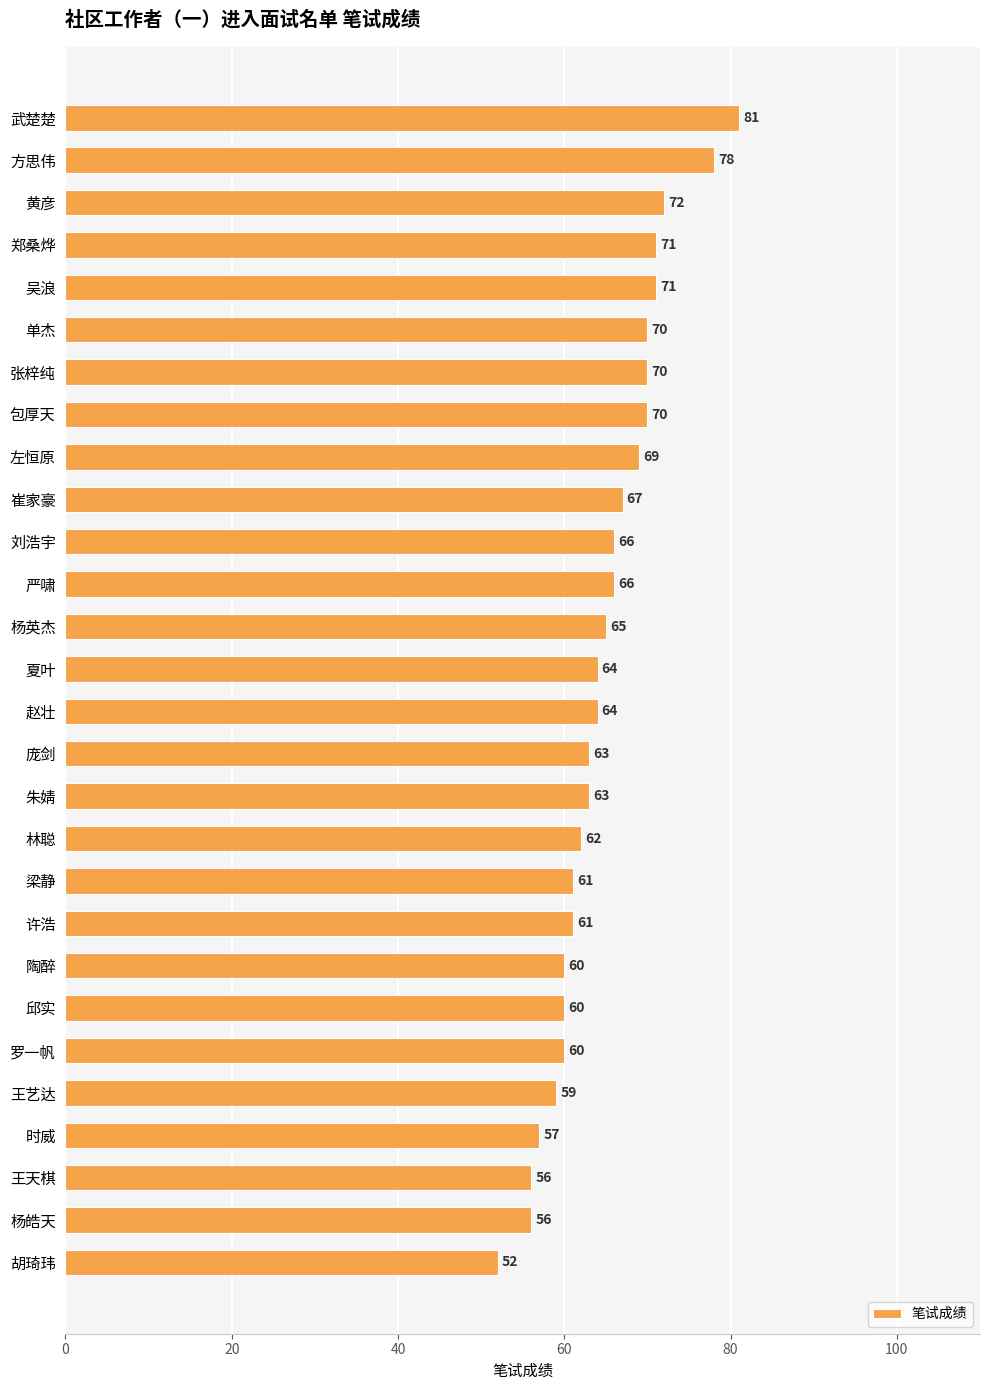

Reading top to bottom, extract all data points from this chart.

武楚楚=81	方思伟=78	黄彦=72	郑桑烨=71	吴浪=71	单杰=70	张梓纯=70	包厚天=70	左恒原=69	崔家豪=67	刘浩宇=66	严啸=66	杨英杰=65	夏叶=64	赵壮=64	庞剑=63	朱婧=63	林聪=62	梁静=61	许浩=61	陶醉=60	邱实=60	罗一帆=60	王艺达=59	时威=57	王天棋=56	杨皓天=56	胡琦玮=52